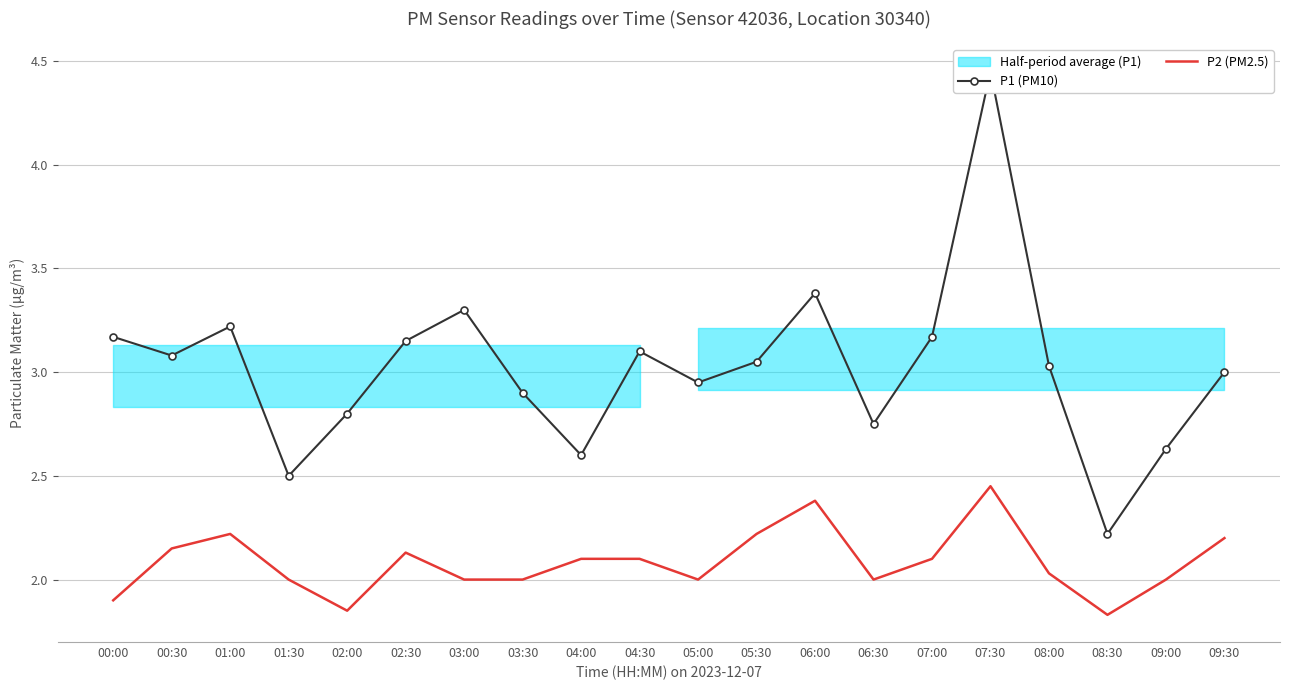

At 09:30, list the series in order from smallest to largest.

P2 (PM2.5), P1 (PM10)